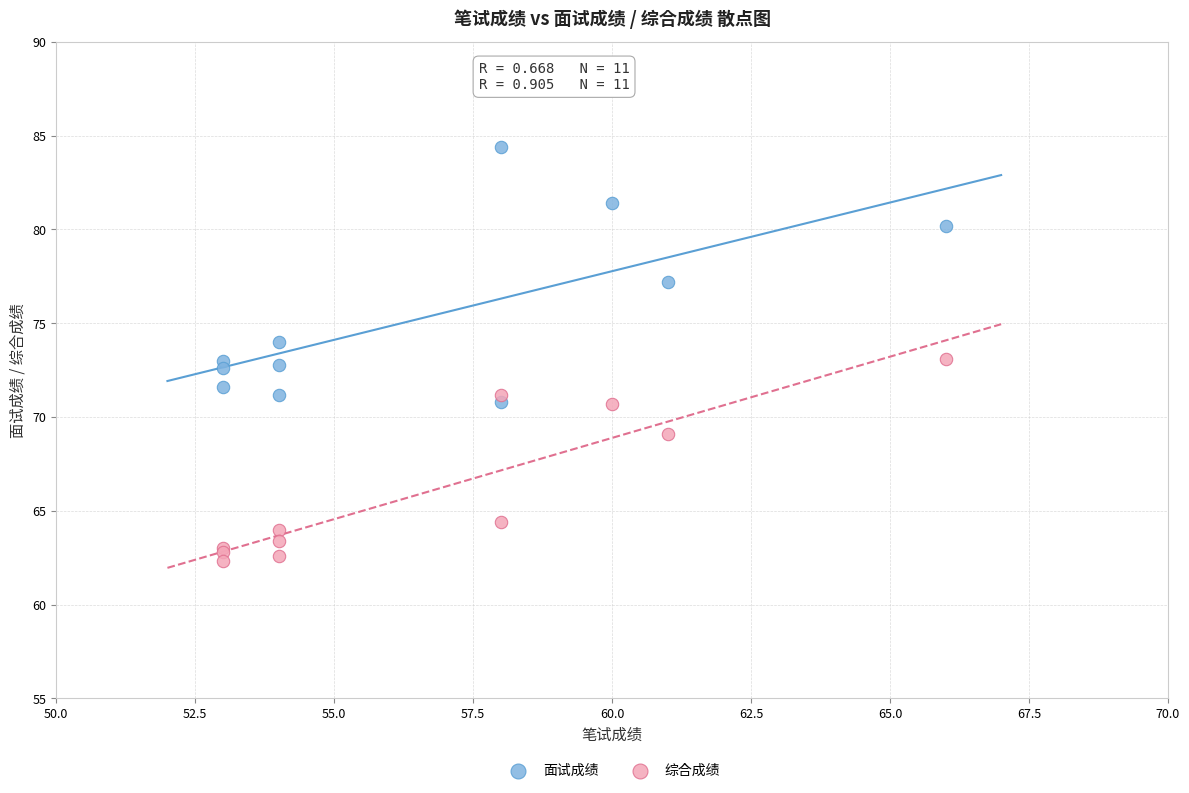

Which series has the widest spread of Y values?

面试成绩